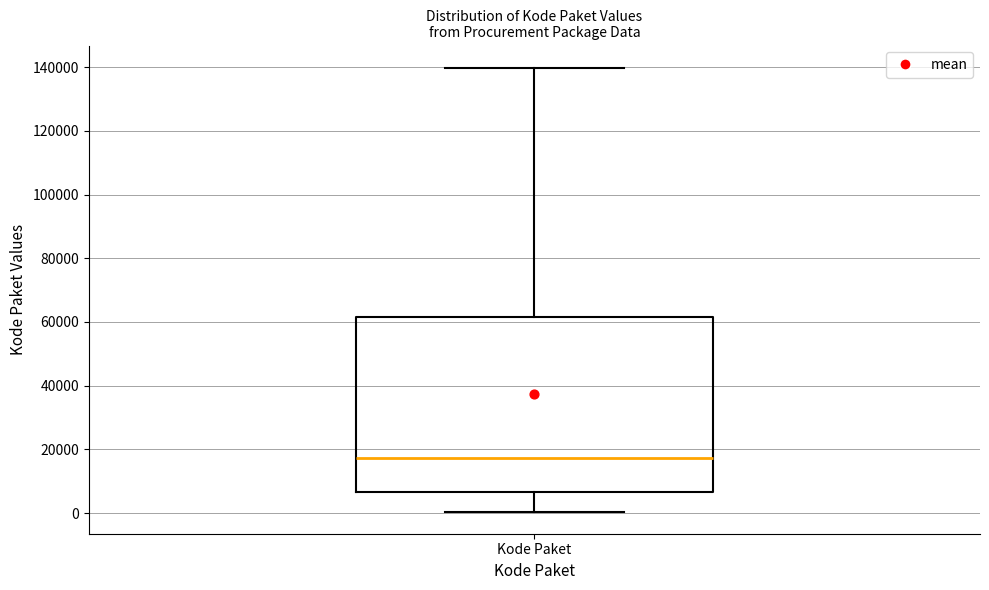

Read this box plot against the y-axis: the position of the median line, the range covered by the box, and the ends of both whiskers. The values are not printed on the chart, so give them approximately, as read against the axis.

median 18000, box 6000 to 62000, whiskers 0 to 140000